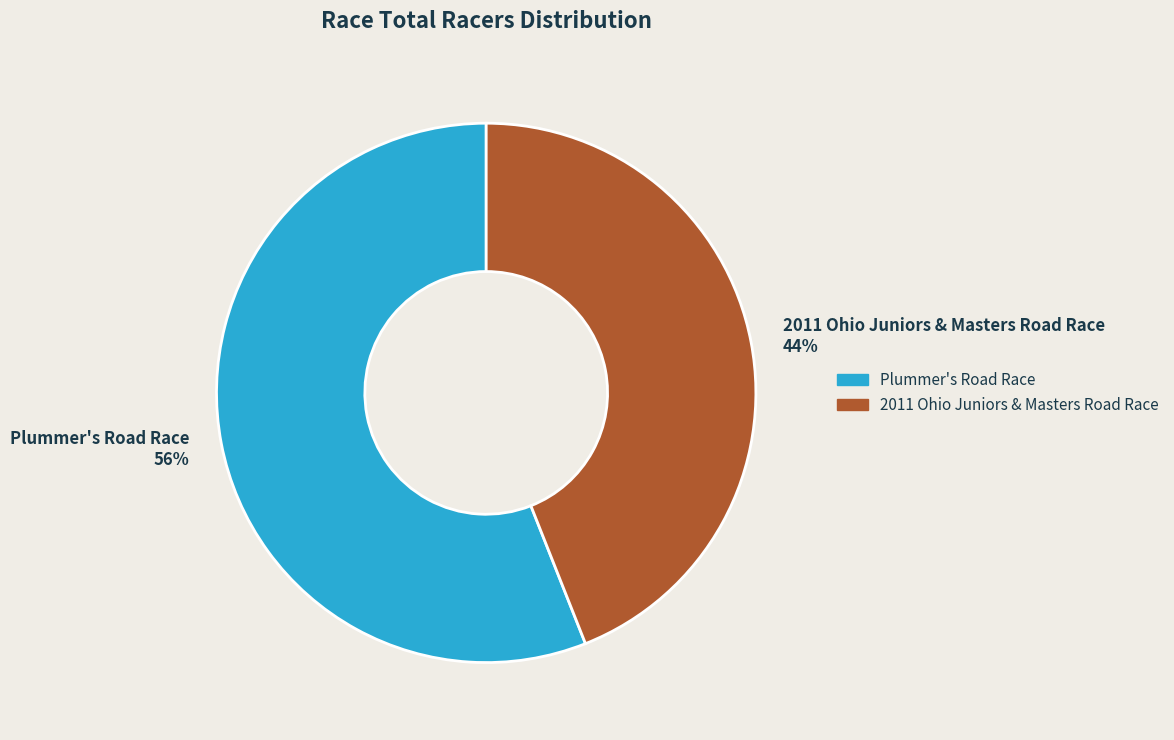

What percentage is the Plummer's Road Race slice, to the nearest percent?

56%